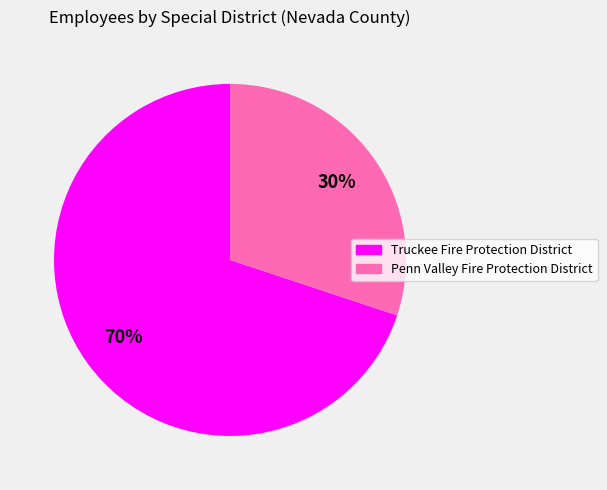

Does any single category account for the majority?

Yes